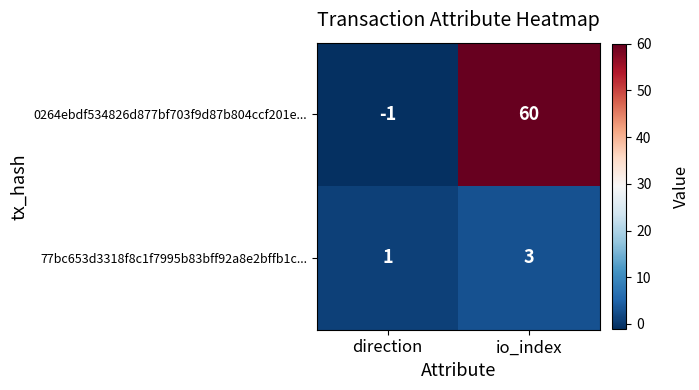

Reading left to right, list all the values displayed in this chart.

0264ebdf534826d877bf703f9d87b804ccf201e...: direction=-1	io_index=60
77bc653d3318f8c1f7995b83bff92a8e2bffb1c...: direction=1	io_index=3